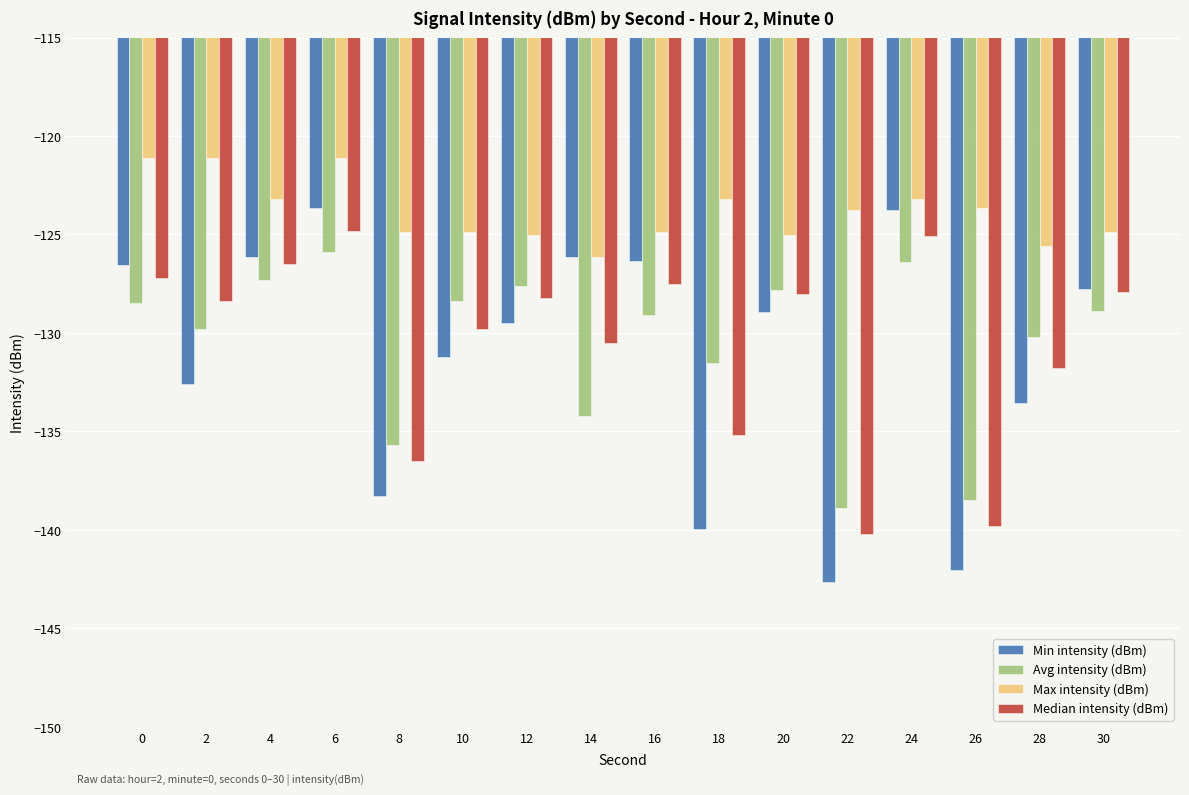

Which category has the lowest value in the Median intensity (dBm) series?

22